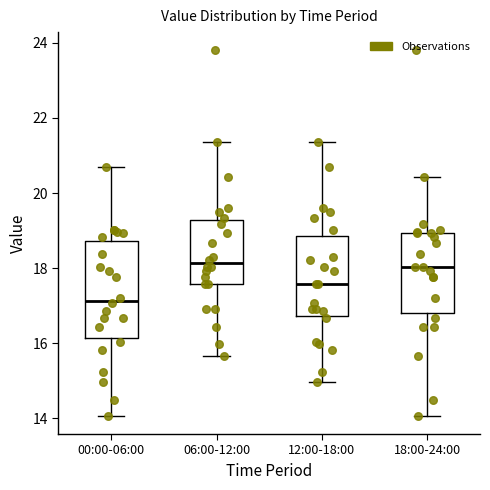

Where does the median line of the box for 12:00-18:00 sit on the y-axis? The values are not printed on the chart, so give them approximately, as read against the axis.

17.6